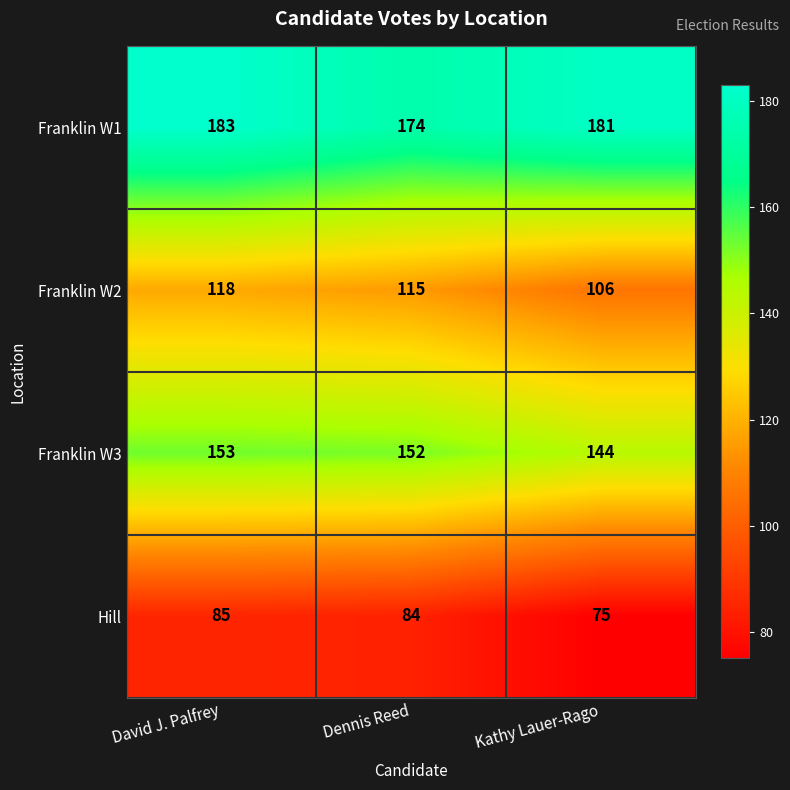

True or false: Franklin W3 has a value of 240 at Kathy Lauer-Rago.

False